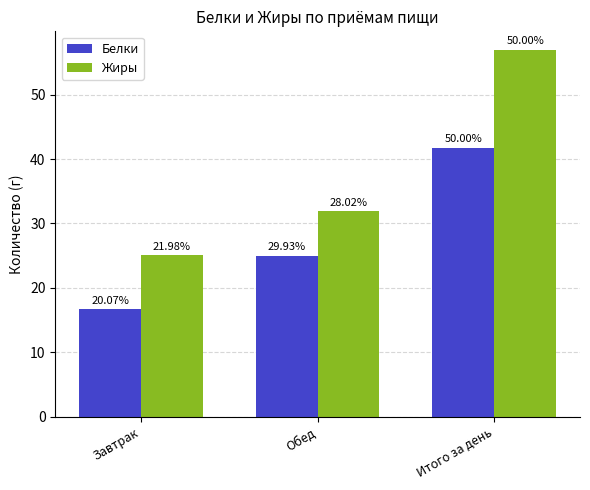

At how many categories does at least one series exceed 37?

1